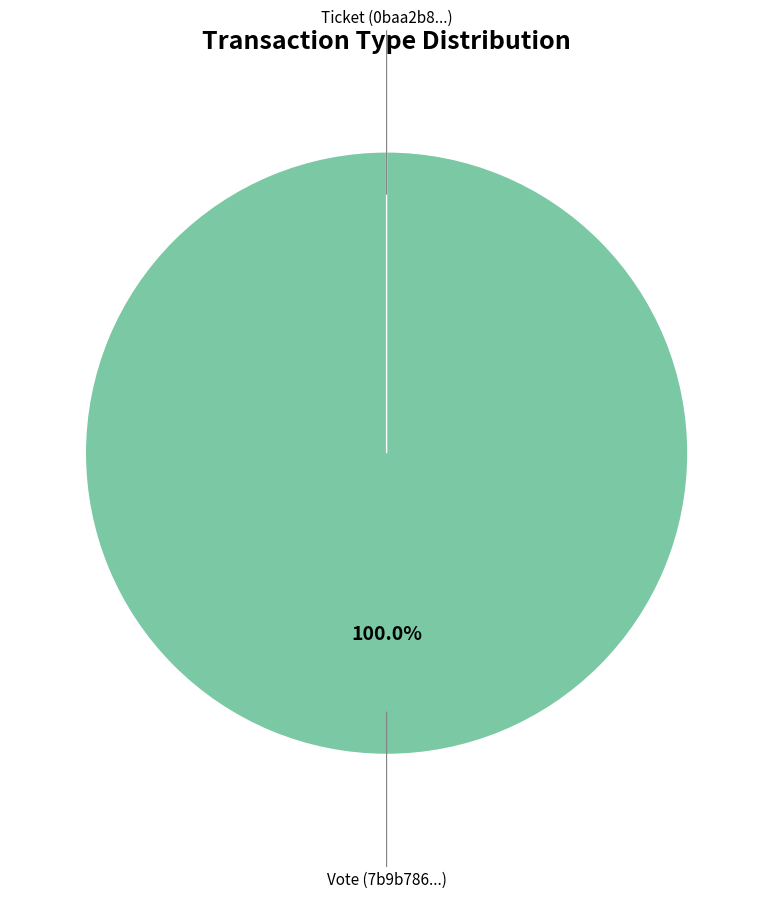

True or false: Ticket accounts for 14% of the total.

False